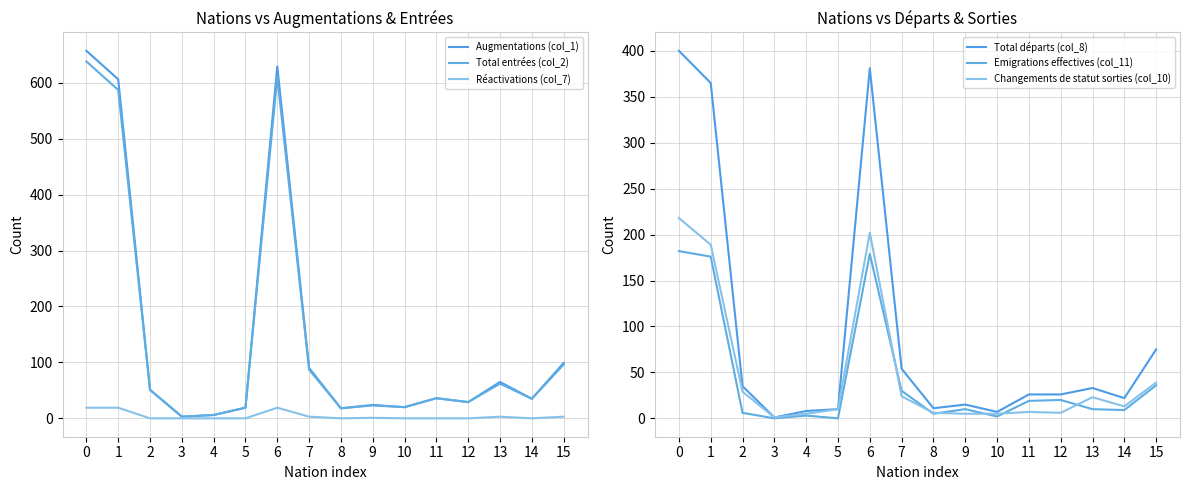

Which series has the largest total across all categories?

Augmentations (col_1)